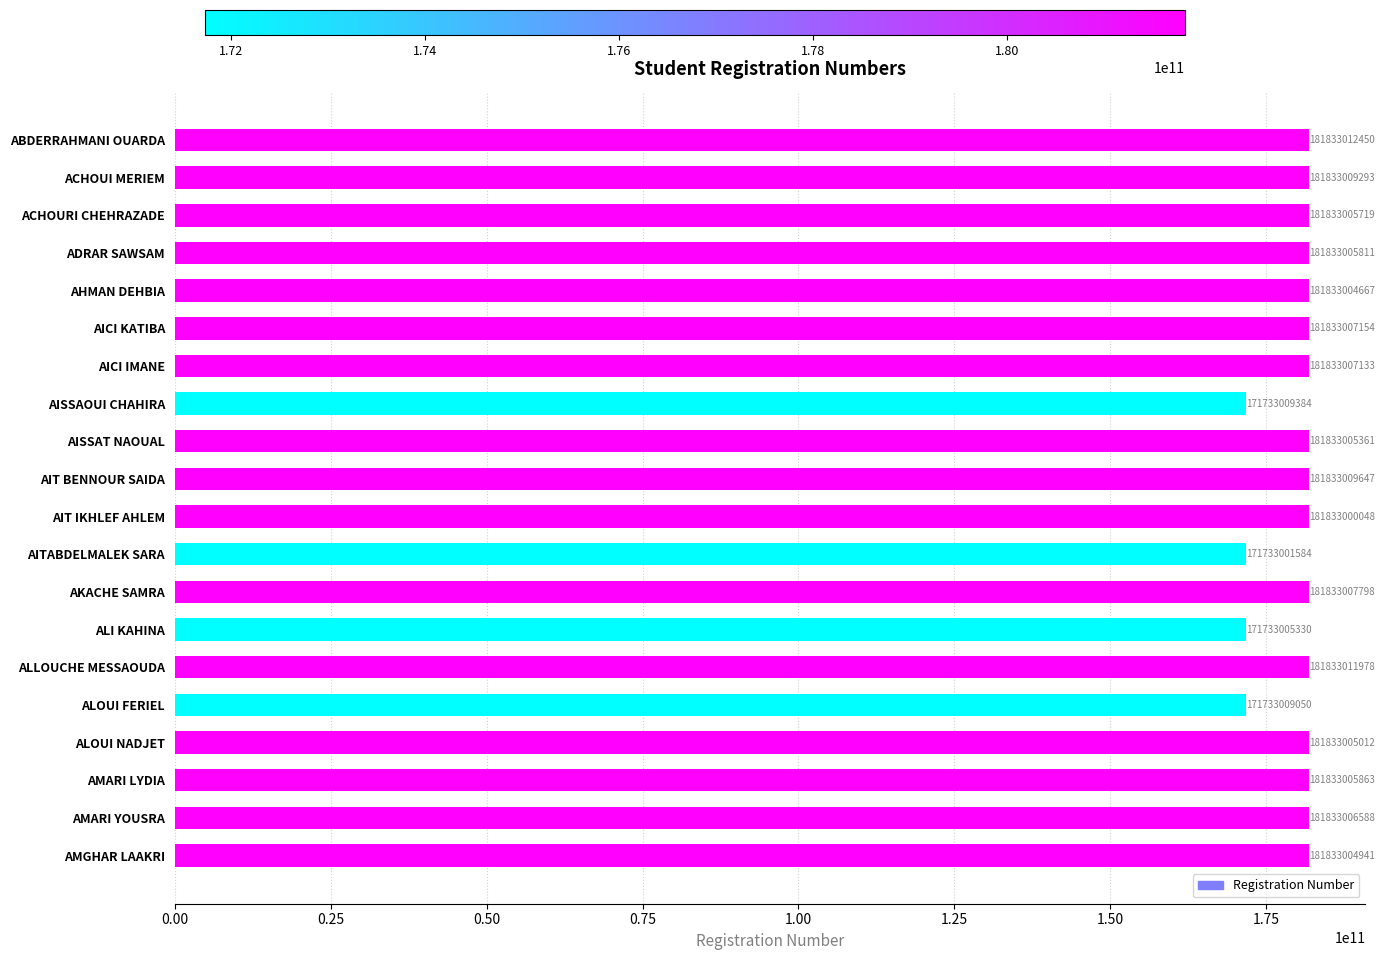

List the labels in order of value, largest first.

ABDERRAHMANI OUARDA, ALLOUCHE MESSAOUDA, AIT BENNOUR SAIDA, ACHOUI MERIEM, AKACHE SAMRA, AICI KATIBA, AICI IMANE, AMARI YOUSRA, AMARI LYDIA, ADRAR SAWSAM, ACHOURI CHEHRAZADE, AISSAT NAOUAL, ALOUI NADJET, AMGHAR LAAKRI, AHMAN DEHBIA, AIT IKHLEF AHLEM, AISSAOUI CHAHIRA, ALOUI FERIEL, ALI KAHINA, AITABDELMALEK SARA